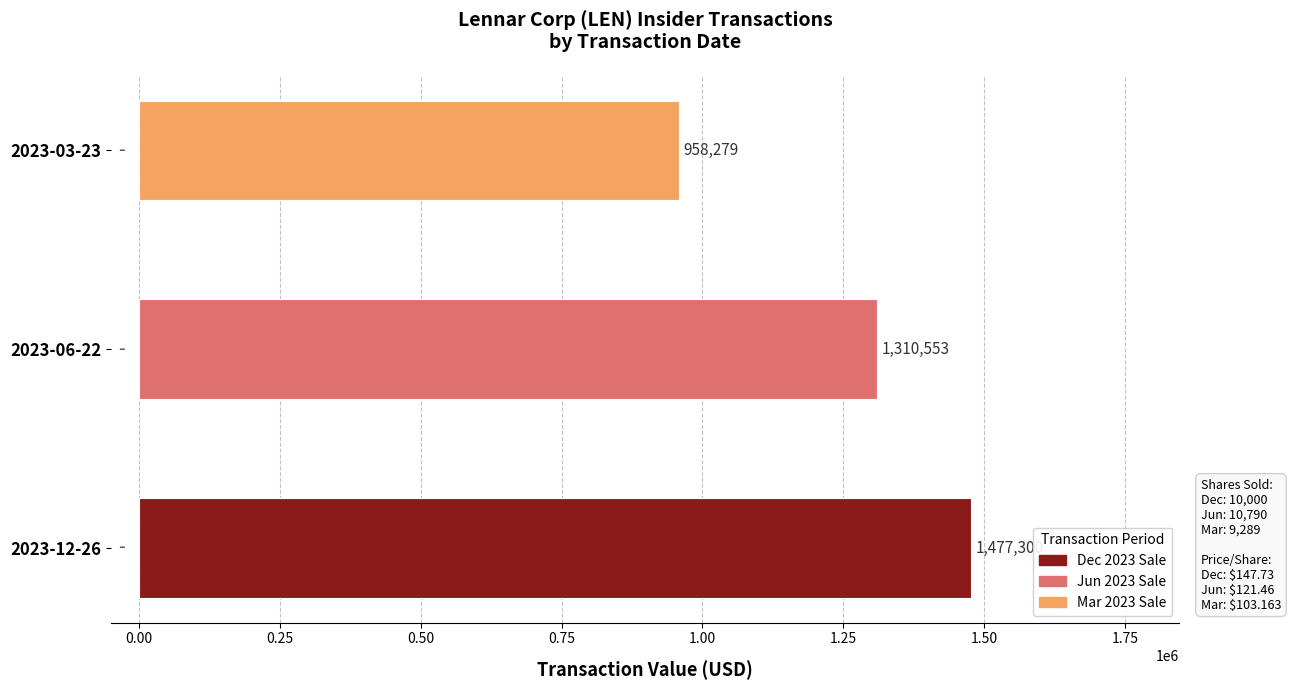

Are the bars horizontal?

Yes